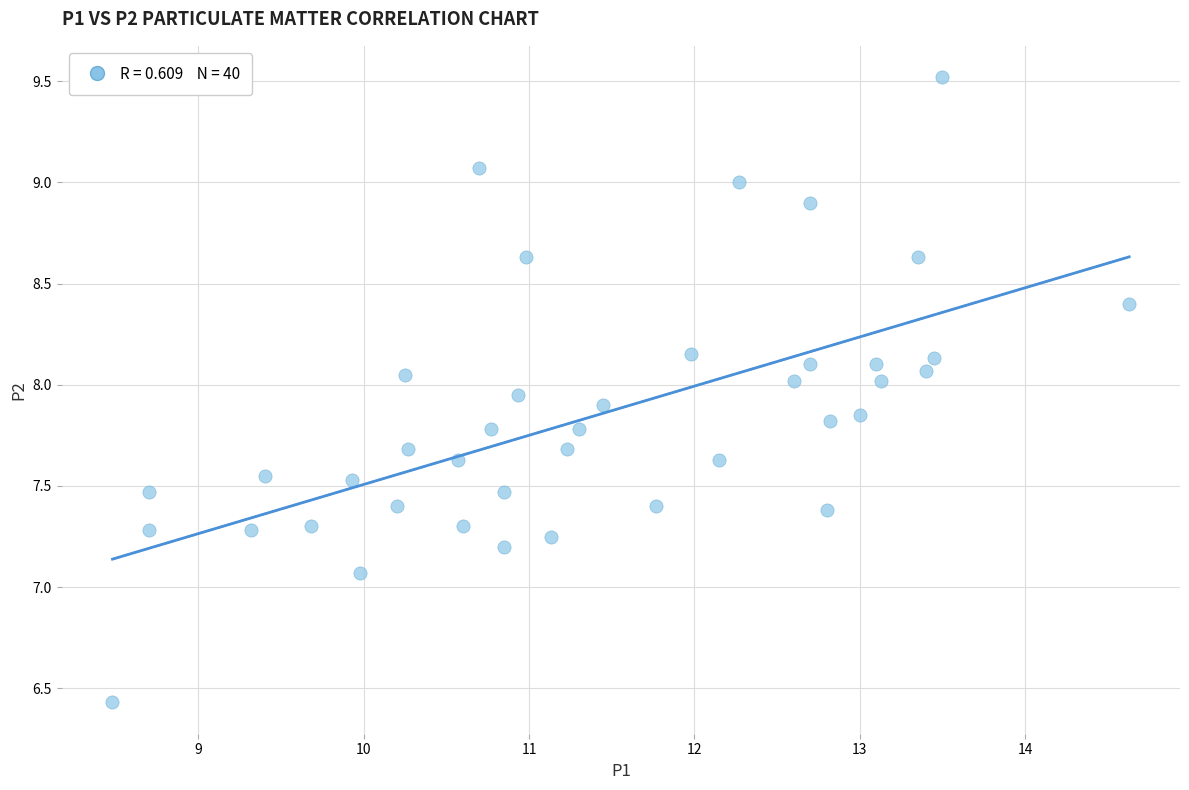

What Y value in the scatter plot is closest to 7?

7.1